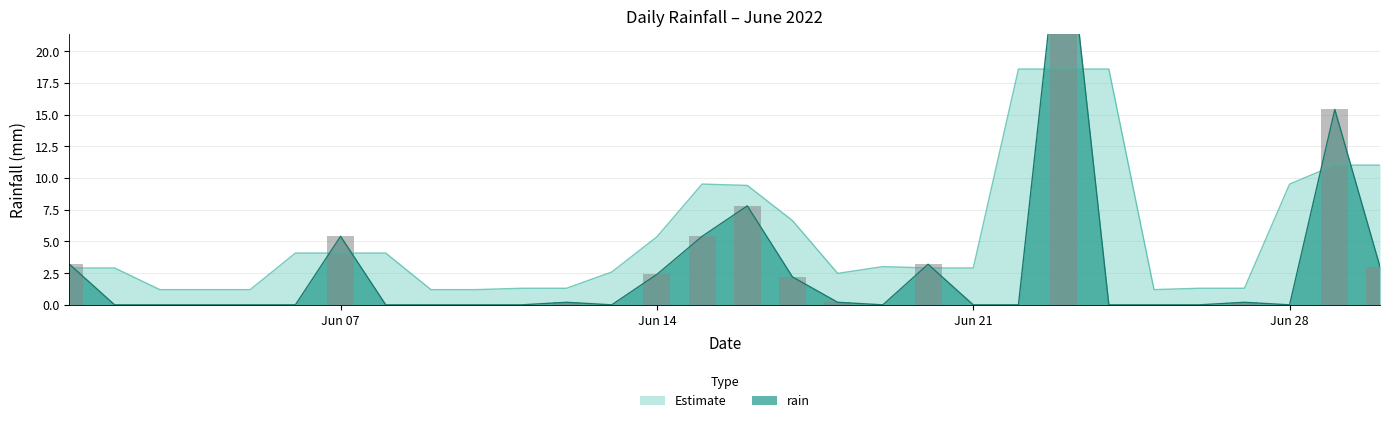

List the labels in order of value, smallest first.

2022-06-02, 2022-06-03, 2022-06-04, 2022-06-05, 2022-06-06, 2022-06-08, 2022-06-09, 2022-06-10, 2022-06-11, 2022-06-13, 2022-06-19, 2022-06-21, 2022-06-22, 2022-06-24, 2022-06-25, 2022-06-26, 2022-06-28, 2022-06-12, 2022-06-18, 2022-06-27, 2022-06-17, 2022-06-14, 2022-06-30, 2022-06-01, 2022-06-20, 2022-06-07, 2022-06-15, 2022-06-16, 2022-06-29, 2022-06-23